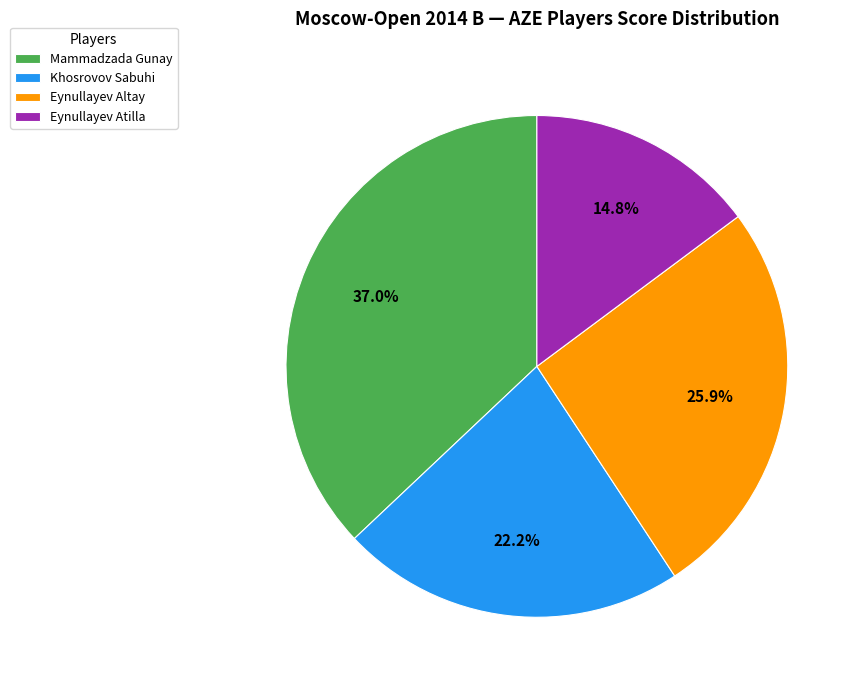

To the nearest percent, what is the difference between the Eynullayev Atilla and Khosrovov Sabuhi slice percentages?

7%